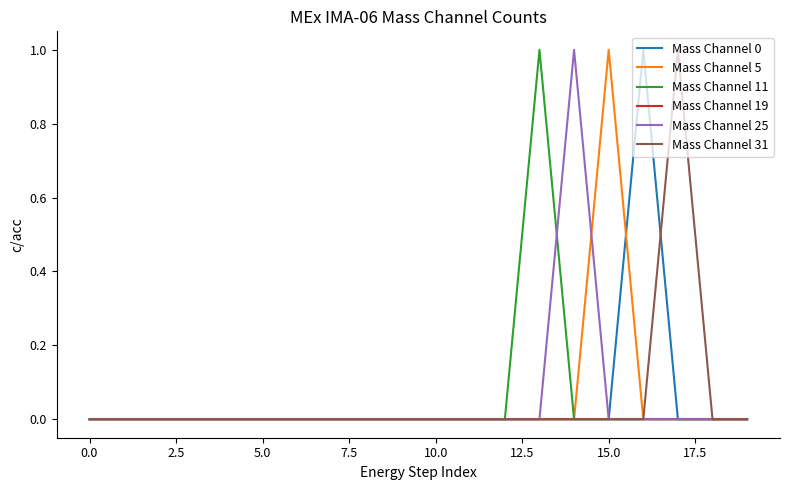

How many lines are shown in the chart?

6